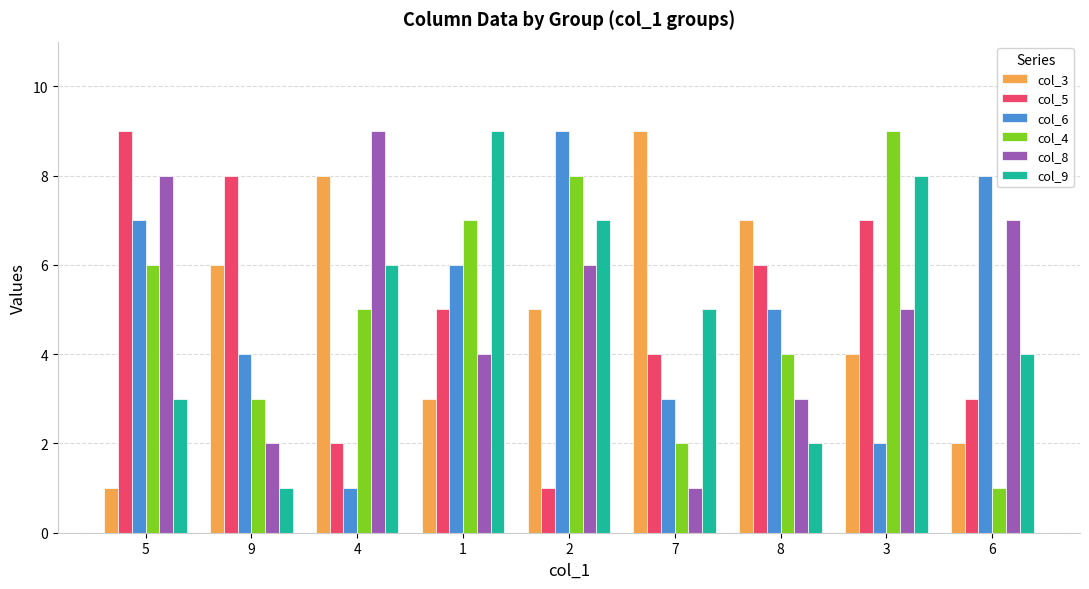

How many categories are shown in the chart?

9